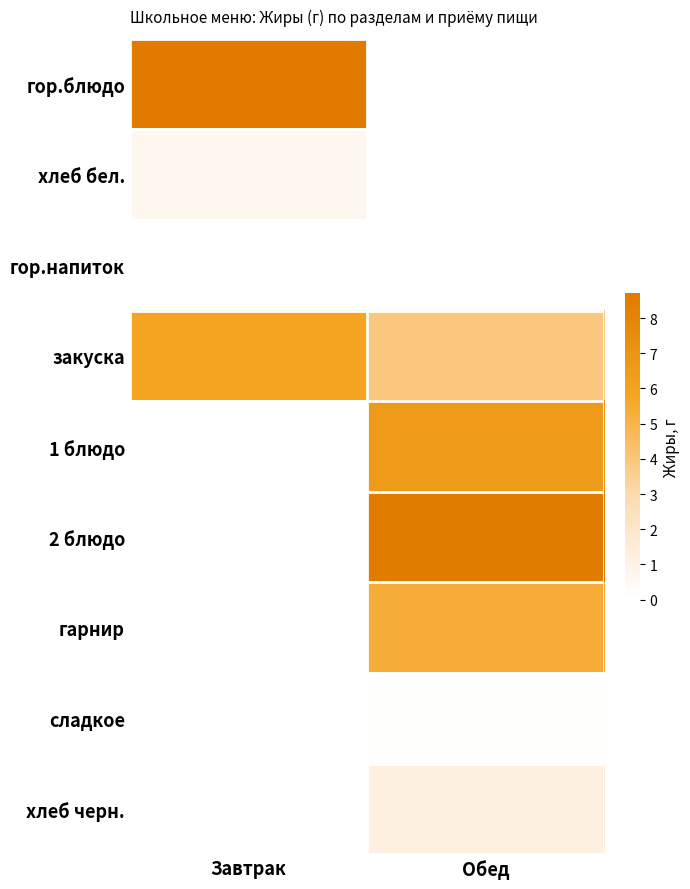

How many data points in гарнир are above 5?

1